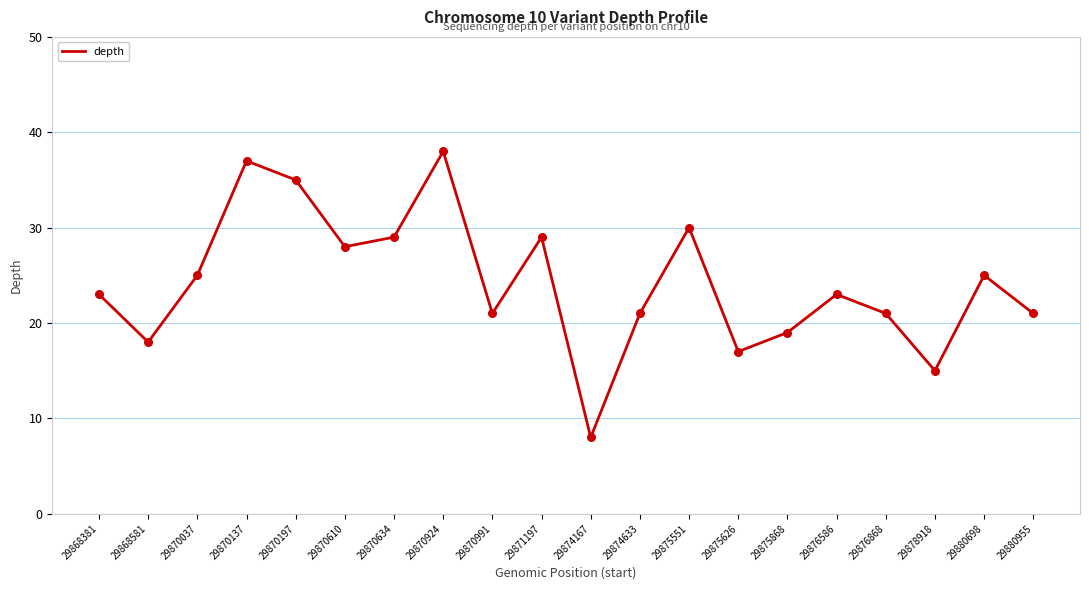

What is the change in value from 29870991 to 29878918?

-6